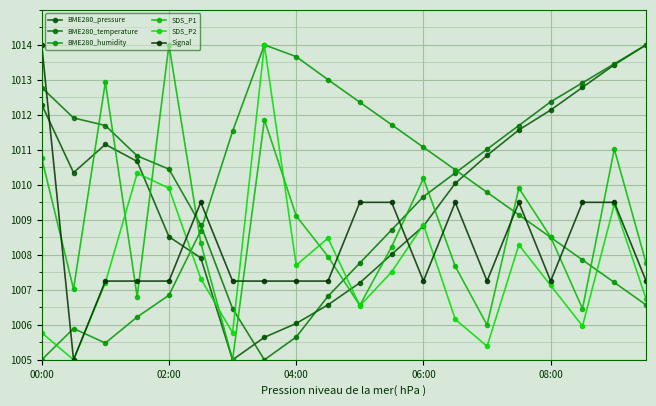

True or false: BME280_humidity and BME280_temperature intersect in this chart.

True